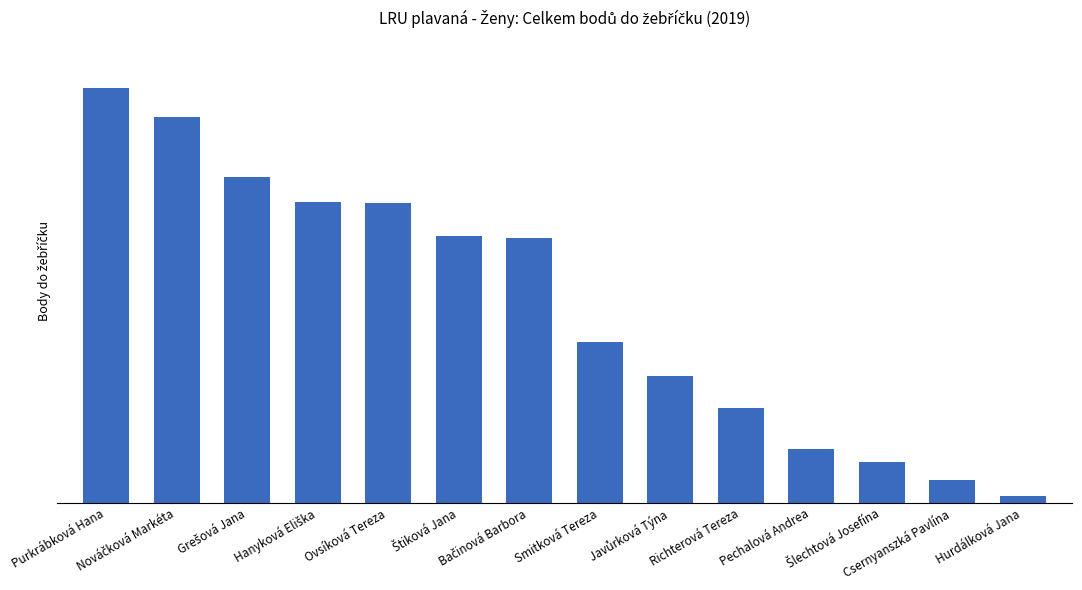

What is the value of the 6th bar from the left?

236